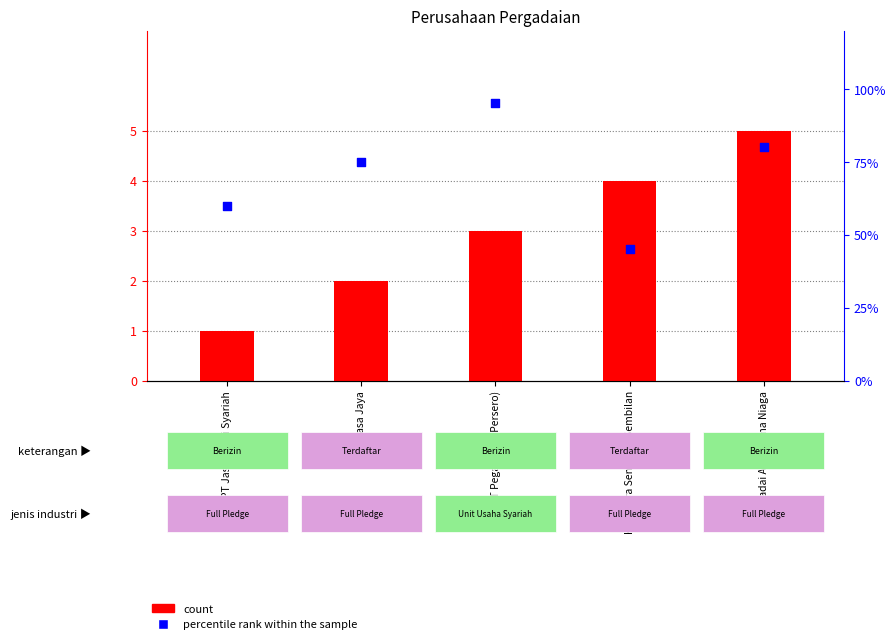

What are all the series names shown in the legend?

count, percentile rank within the sample